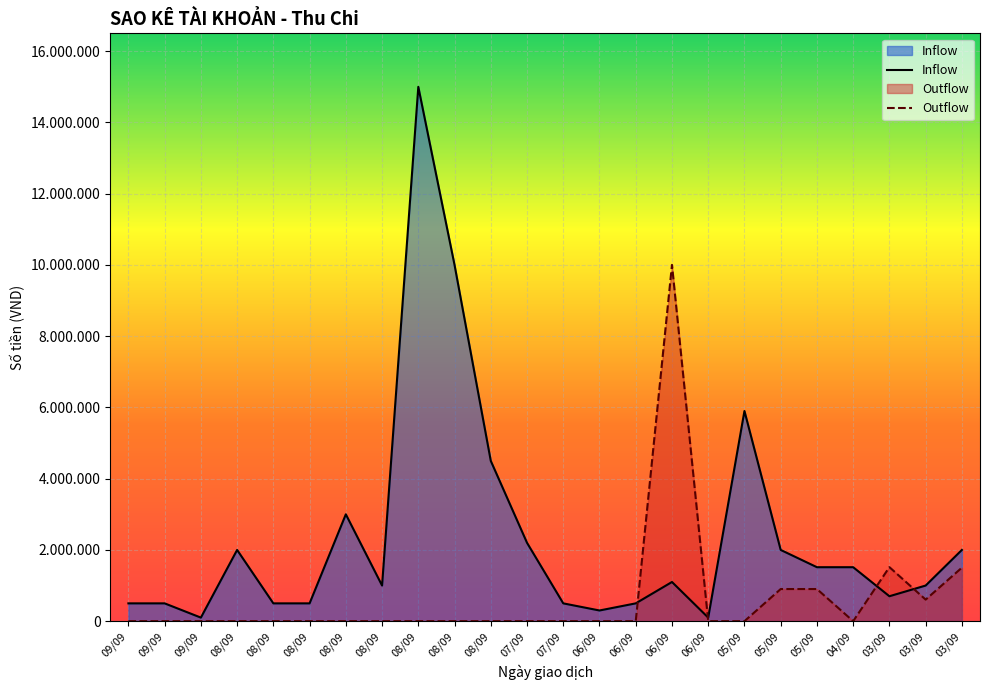

True or false: Outflow has a value of -4499019 at 08/09.

False